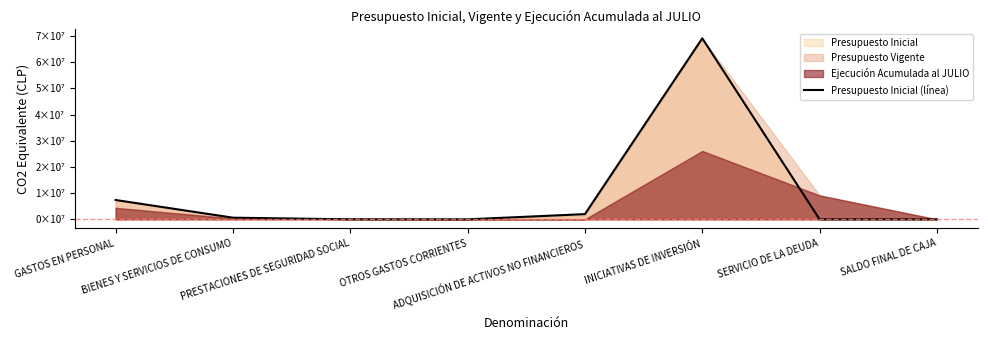

Reading left to right, transcribe all the data shown in this chart.

GASTOS EN PERSONAL=7381234	BIENES Y SERVICIOS DE CONSUMO=630106	PRESTACIONES DE SEGURIDAD SOCIAL=0	OTROS GASTOS CORRIENTES=0	ADQUISICIÓN DE ACTIVOS NO FINANCIEROS=1987092	INICIATIVAS DE INVERSIÓN=69097793	SERVICIO DE LA DEUDA=1000	SALDO FINAL DE CAJA=10000